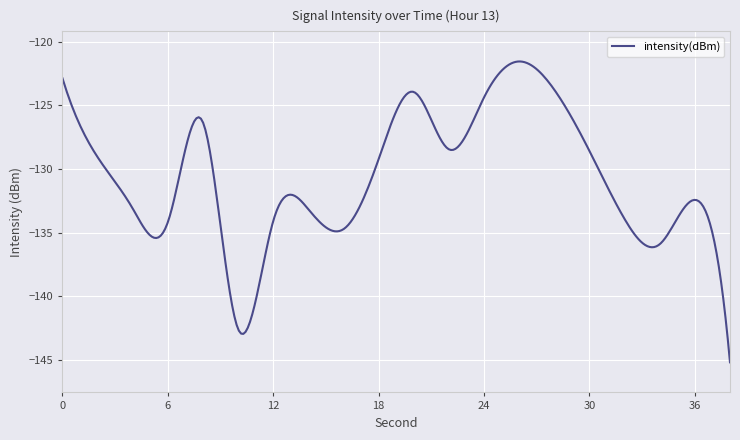

What is the difference between the maximum and minimum values?

23.6